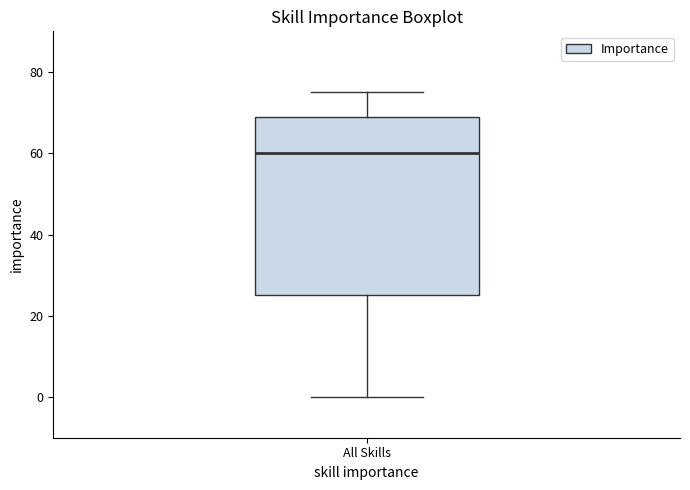

Read this box plot against the y-axis: the position of the median line, the range covered by the box, and the ends of both whiskers. The values are not printed on the chart, so give them approximately, as read against the axis.

median 60, box 26 to 70, whiskers 0 to 76